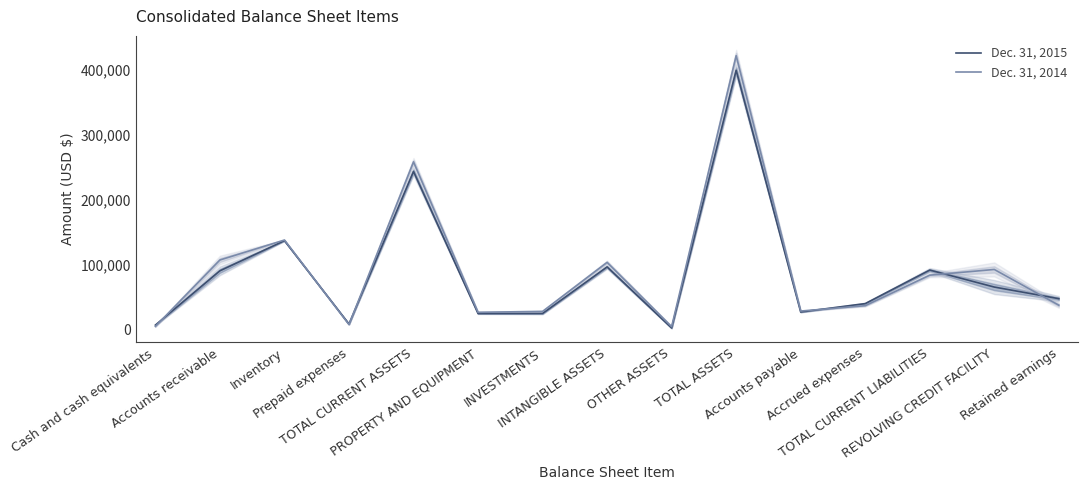

List the labels in order of Dec. 31, 2014 value, smallest first.

OTHER ASSETS, Cash and cash equivalents, Prepaid expenses, PROPERTY AND EQUIPMENT, INVESTMENTS, Accounts payable, Accrued expenses, Retained earnings, TOTAL CURRENT LIABILITIES, REVOLVING CREDIT FACILITY, INTANGIBLE ASSETS, Accounts receivable, Inventory, TOTAL CURRENT ASSETS, TOTAL ASSETS